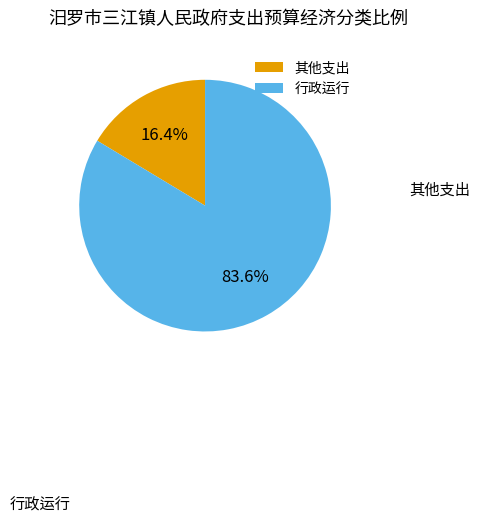

What is the largest slice in the pie chart?

行政运行